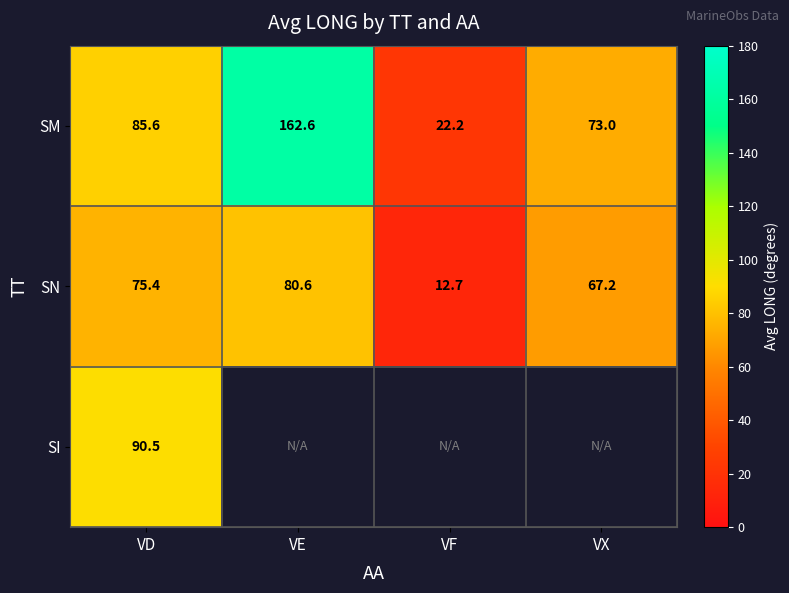

Is it true that SM equals 34.5 at VF?

False